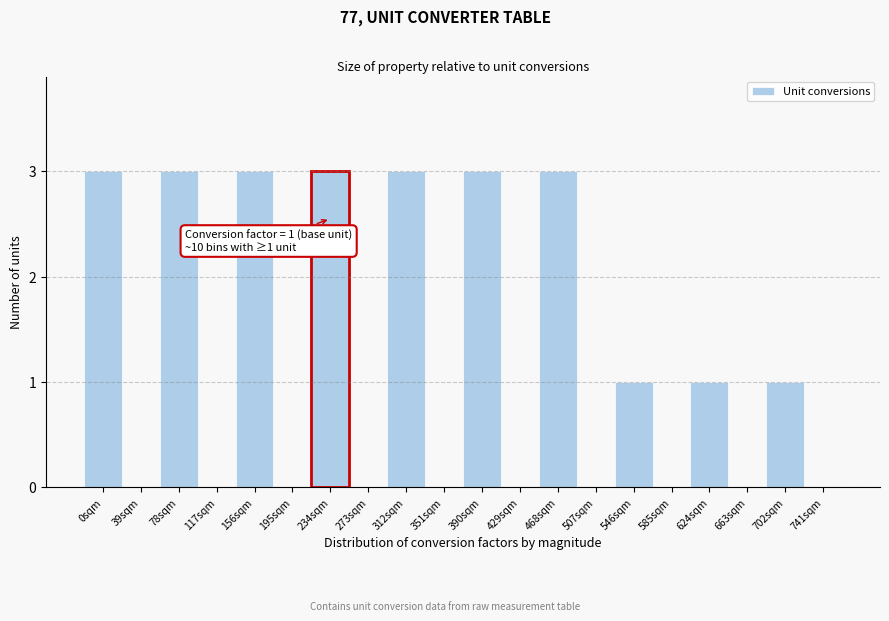

Reading left to right, list all the values displayed in this chart.

0sqm=3	39sqm=0	78sqm=3	117sqm=0	156sqm=3	195sqm=0	234sqm=3	273sqm=0	312sqm=3	351sqm=0	390sqm=3	429sqm=0	468sqm=3	507sqm=0	546sqm=1	585sqm=0	624sqm=1	663sqm=0	702sqm=1	741sqm=0